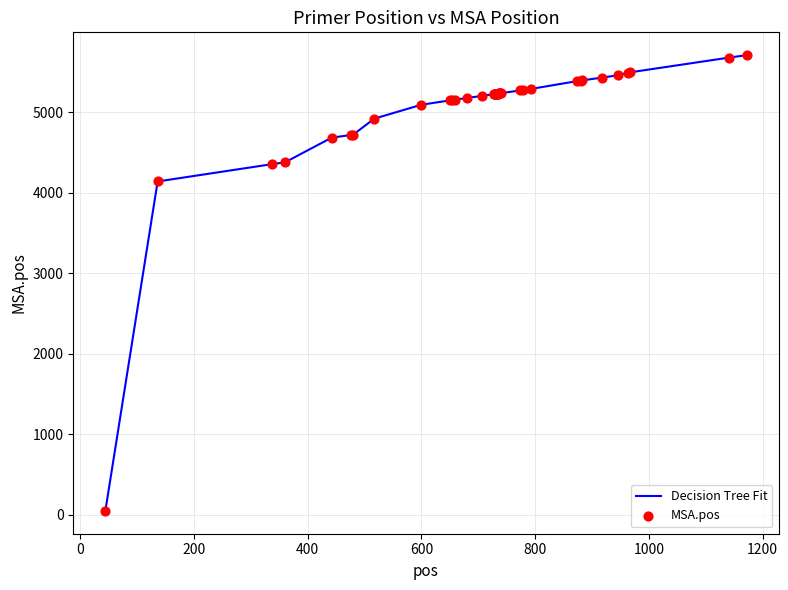

What is the difference between the maximum and minimum values?

5668